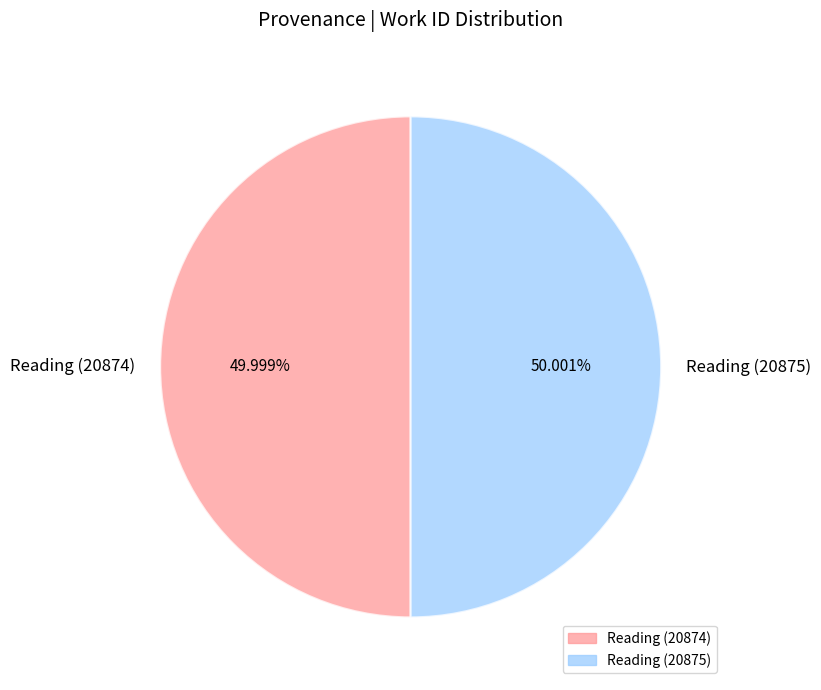

How many segments does this pie chart have?

2